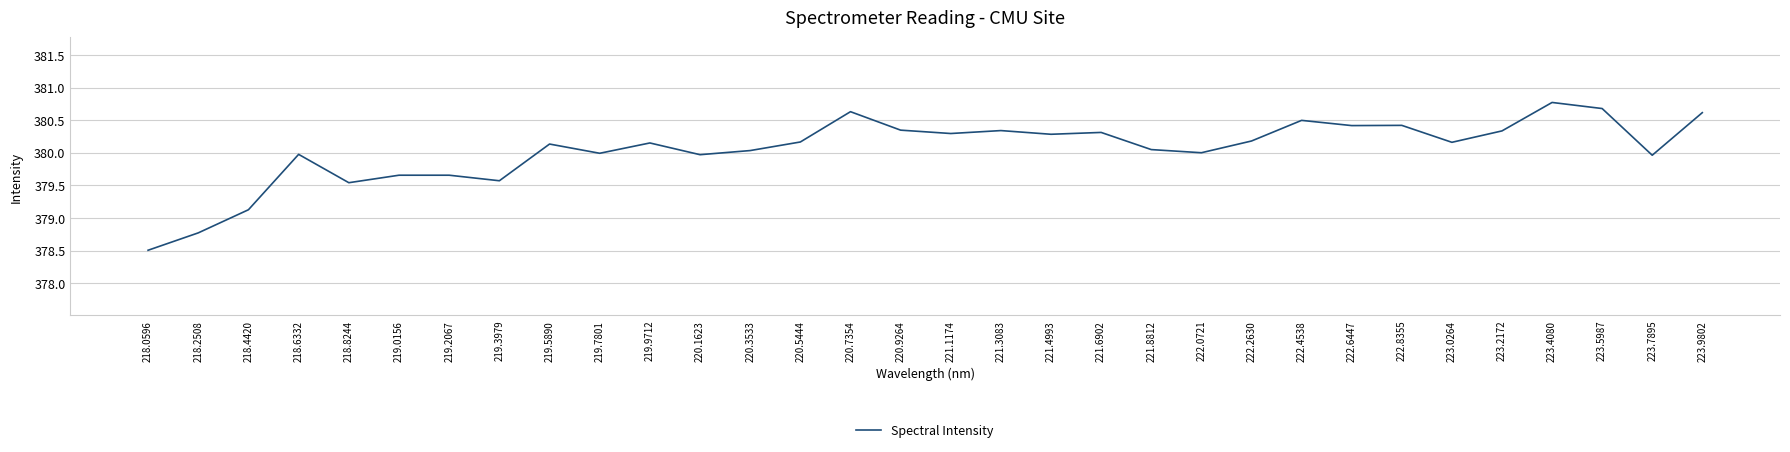

How many distinct data groups are displayed?

1